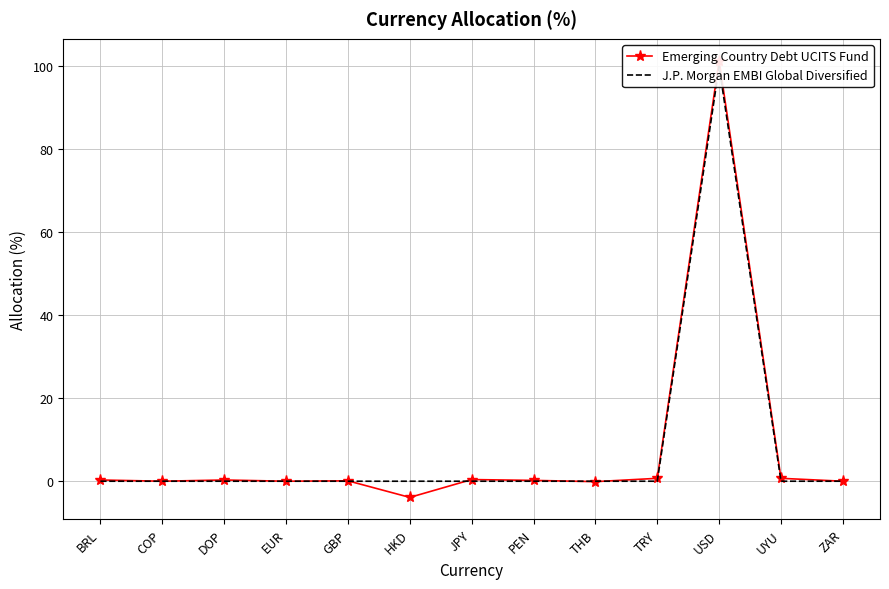

What is the label of the 7th point from the right?

JPY